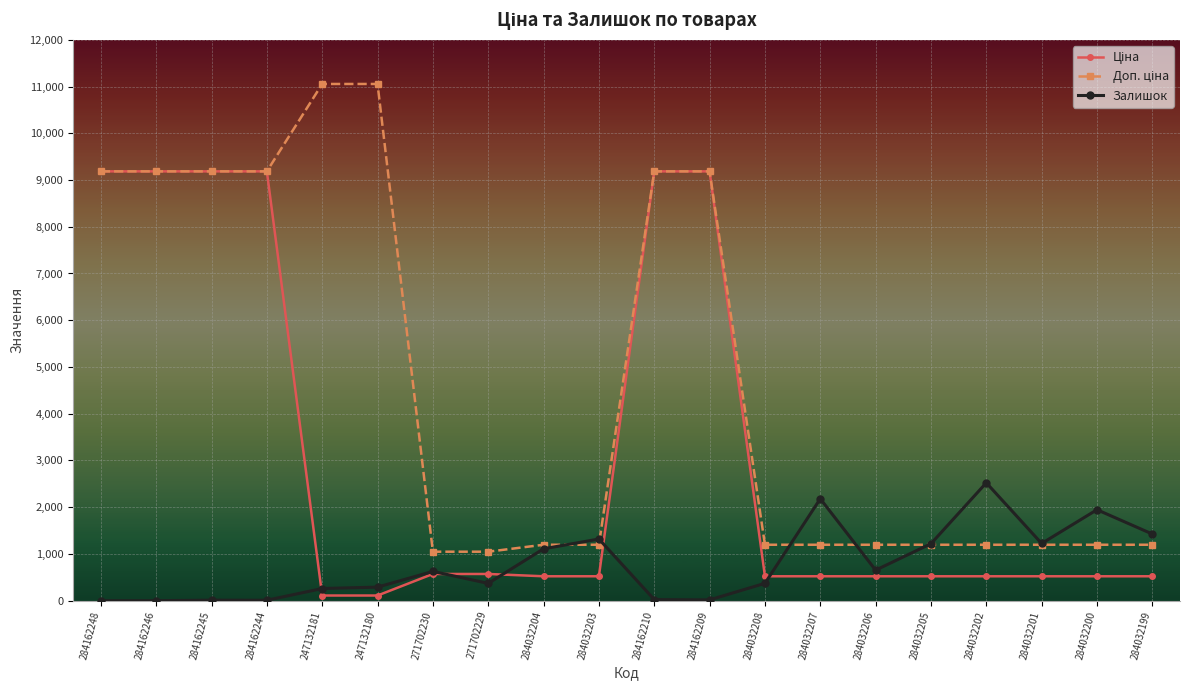

What is the total value across all series at 284032205?

2938.2